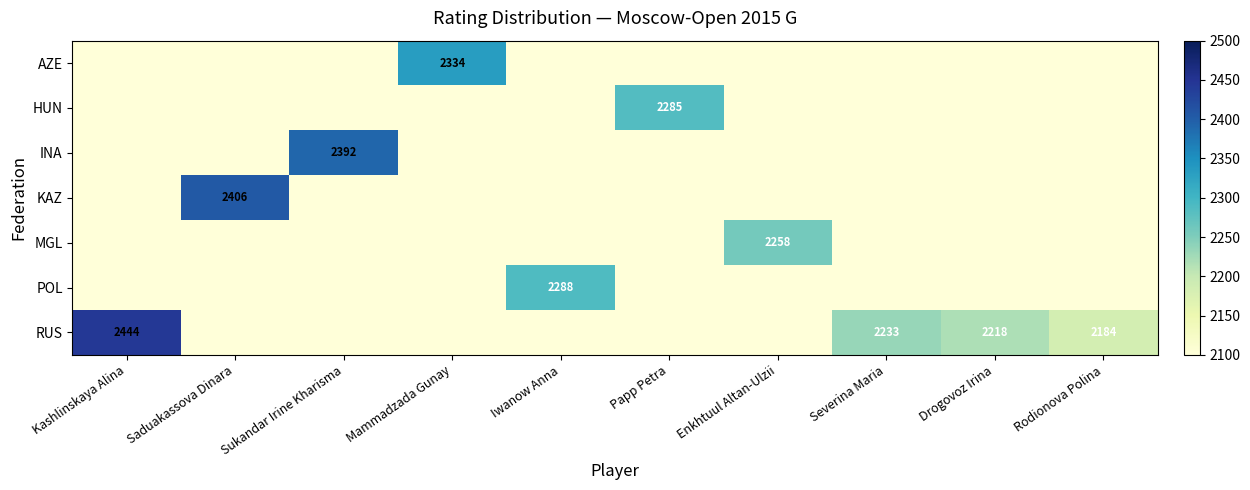

How many positive values does the RUS series have?

4